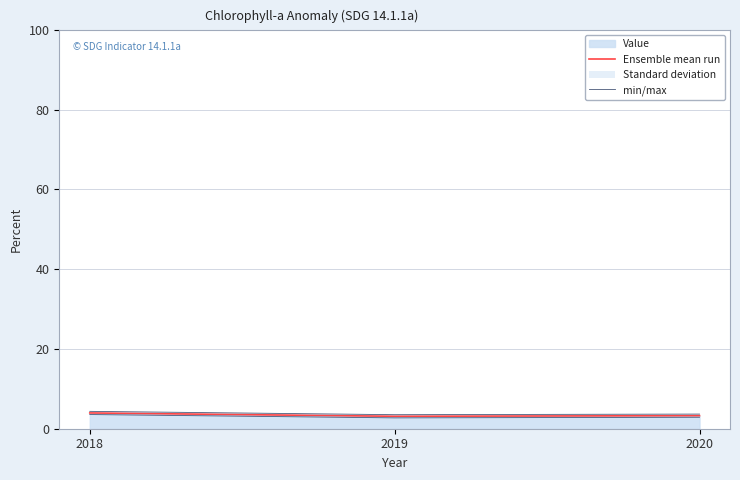

Which series has the largest total across all categories?

min/max